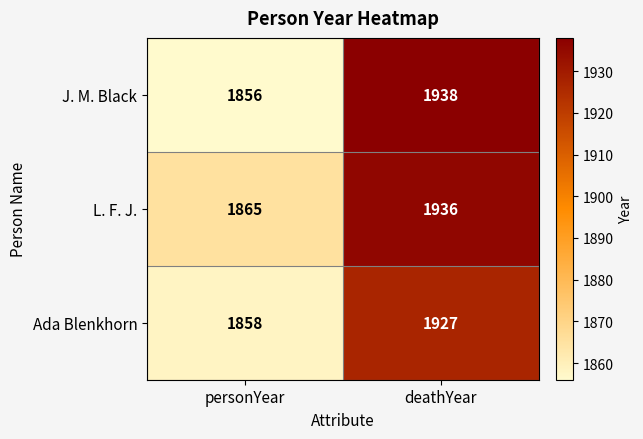

At which category does the chart reach its minimum across all series?

personYear